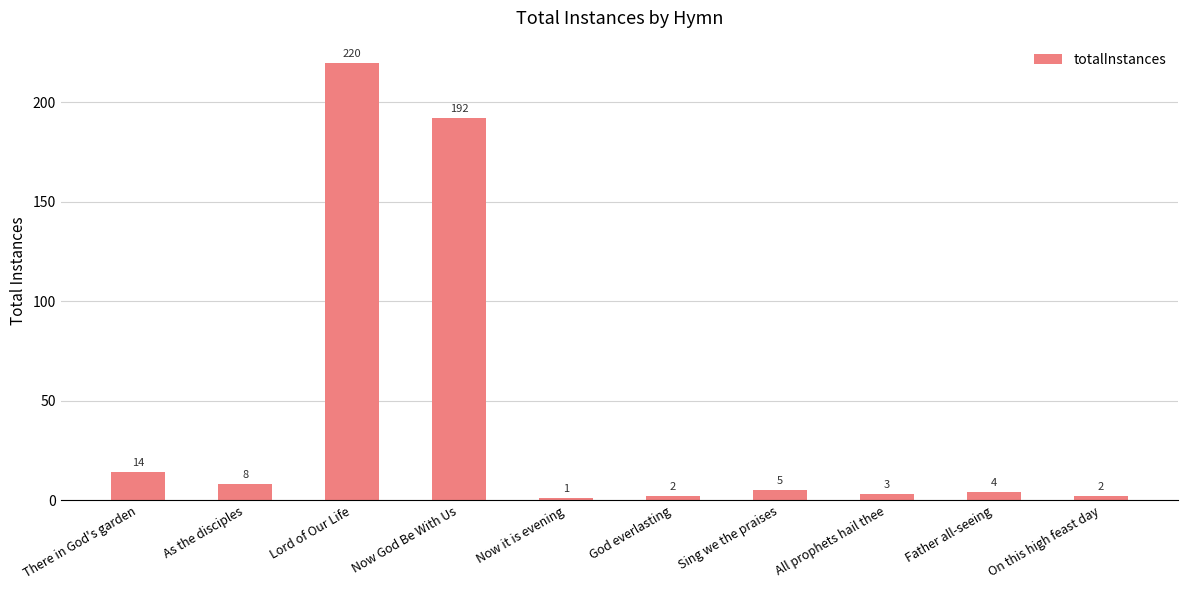

What is the label of the 5th bar from the left?

Now it is evening